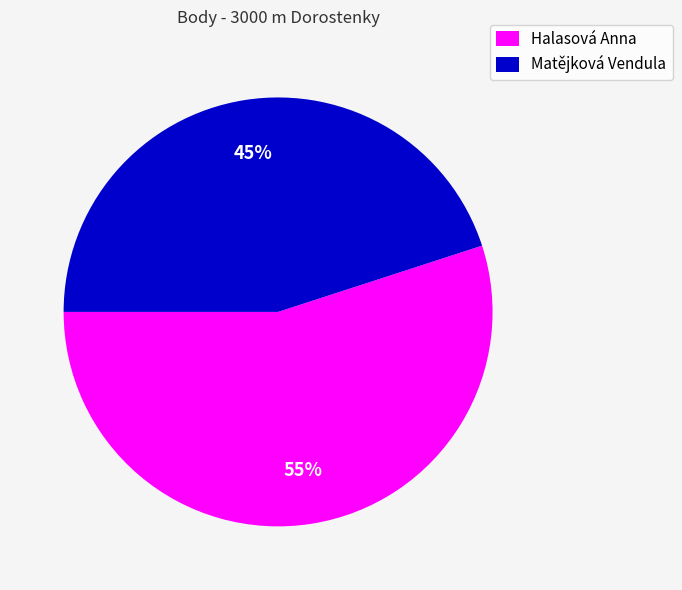

Combined, do Halasová Anna and Matějková Vendula account for over 50%?

Yes